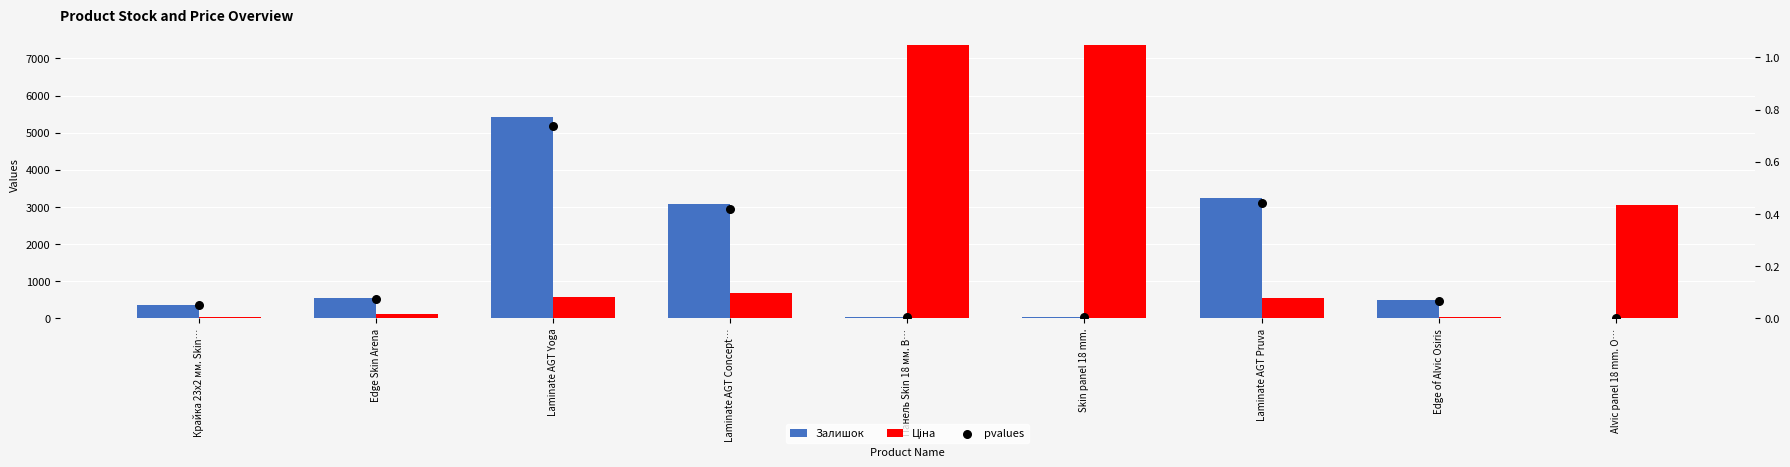

Which series has the widest spread of Y values?

Ціна